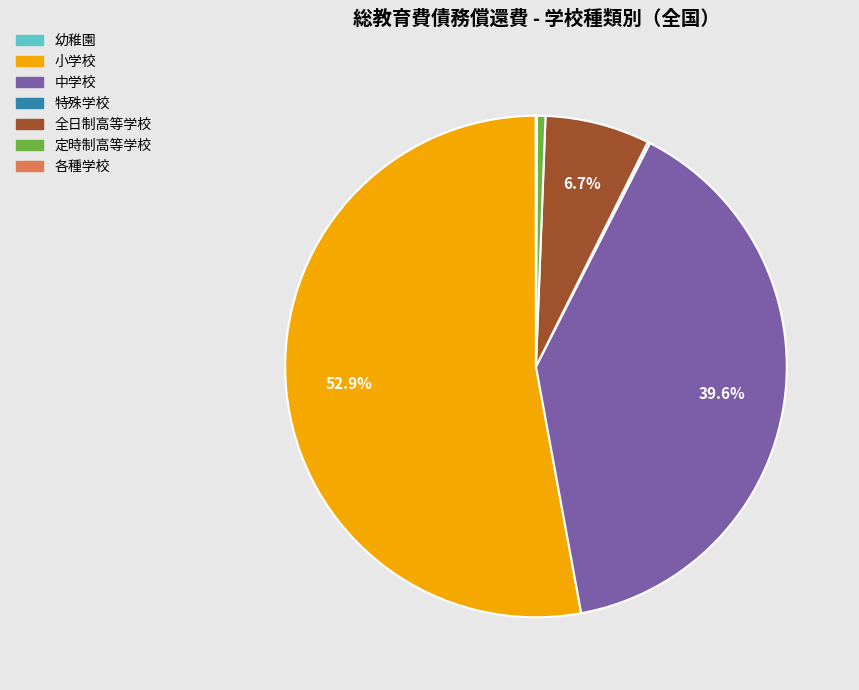

What percentage is the 中学校 slice, to the nearest percent?

40%